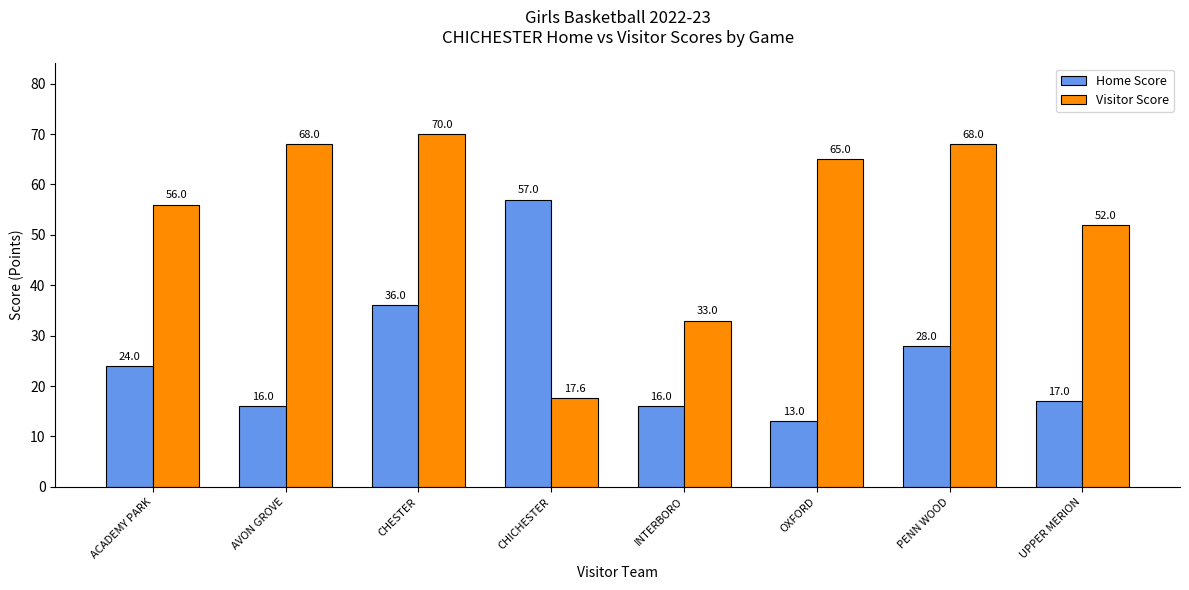

List the series in order of their overall mean, highest first.

Visitor Score, Home Score